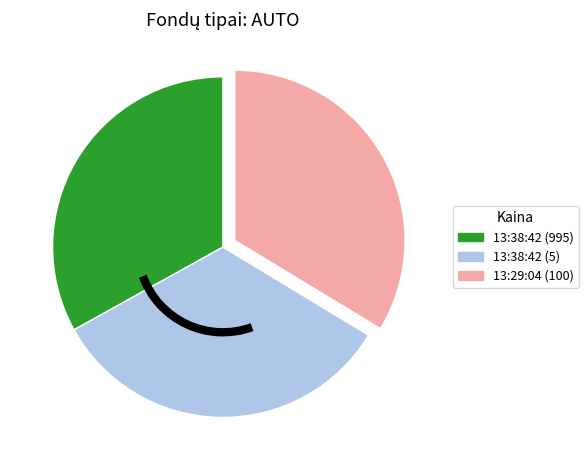

Is there any slice that represents more than half of the pie?

No